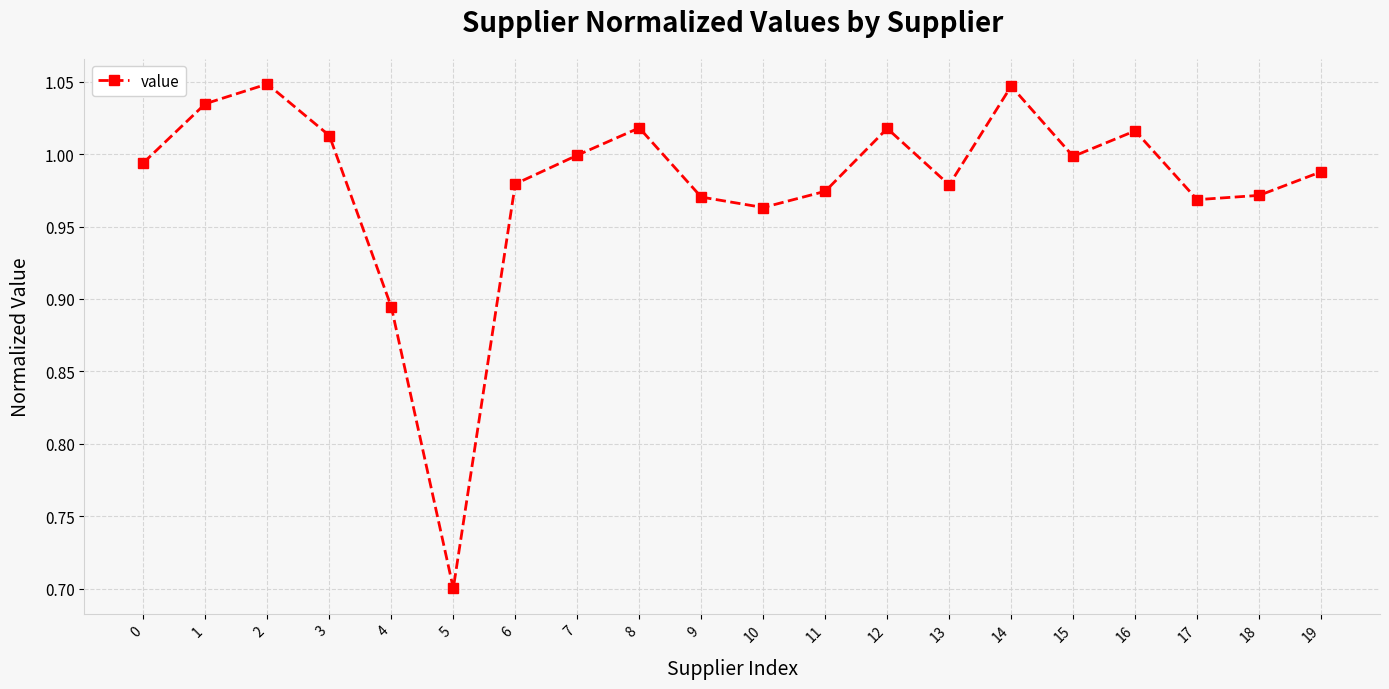

How many lines are shown in the chart?

1